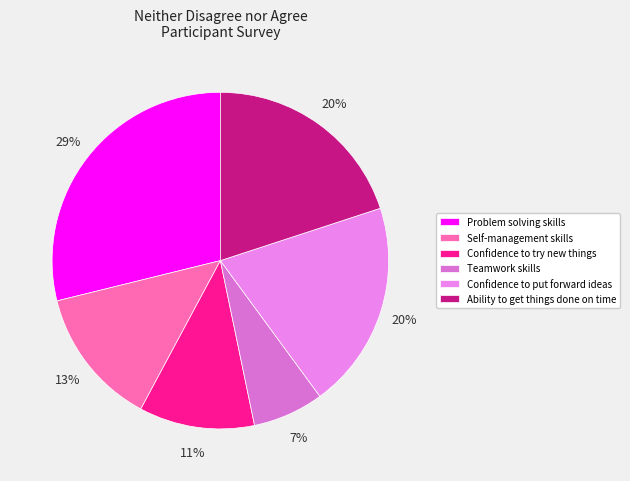

Count the number of slices in the pie.

6